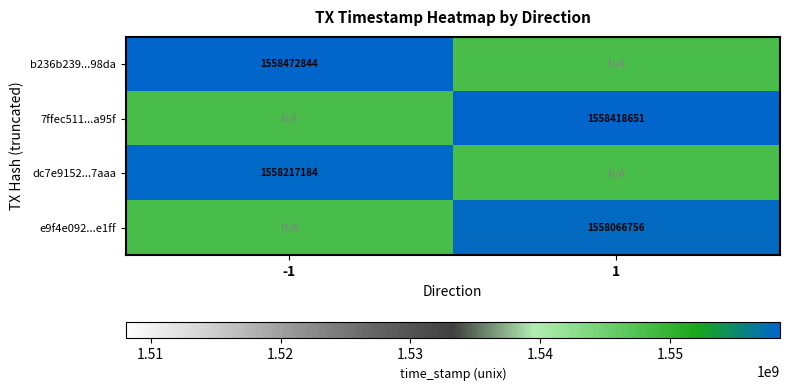

True or false: 7ffec511...a95f has a value of 2397050732 at 1.

False